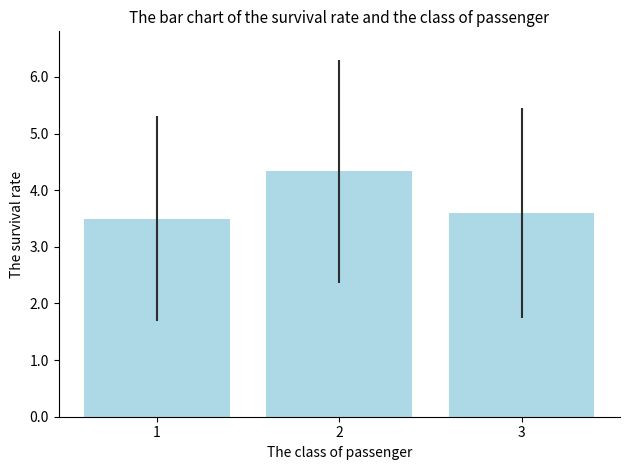

Are the bars grouped side by side (vs. stacked)?

No